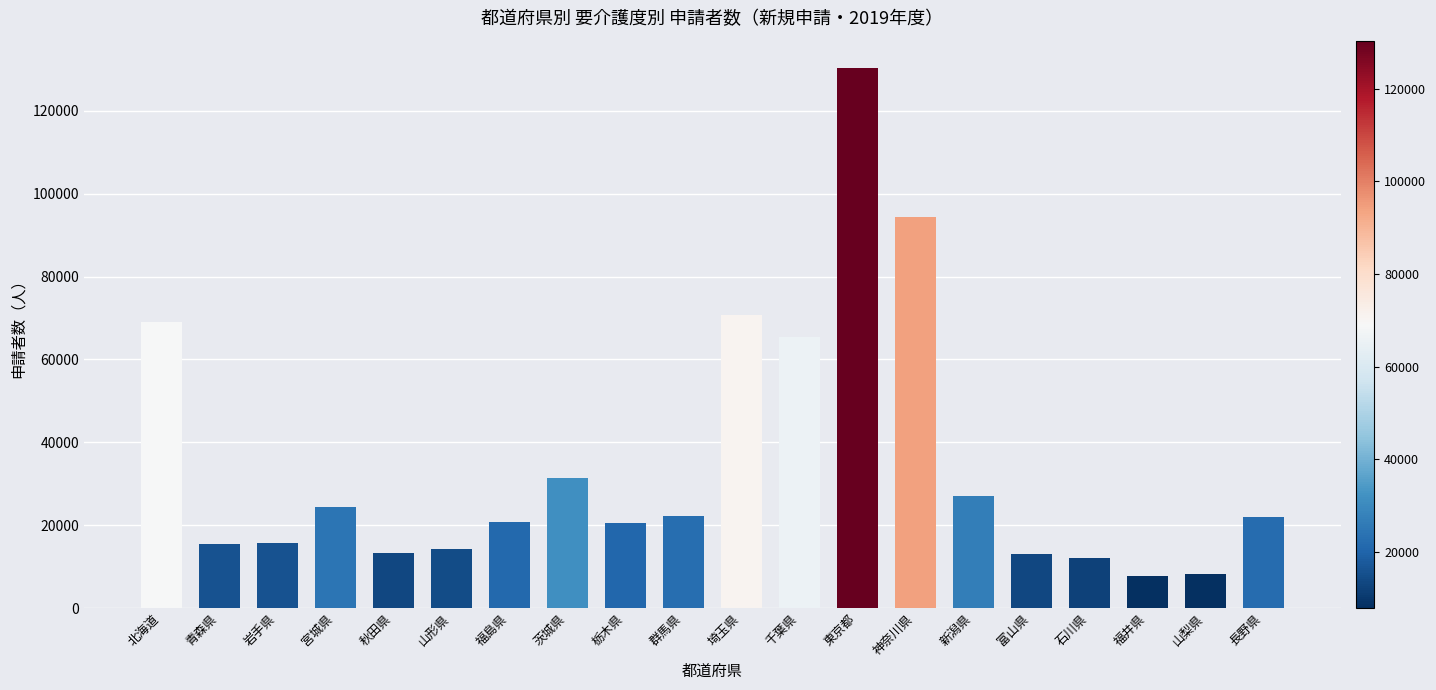

What is the greatest value displayed?

130410